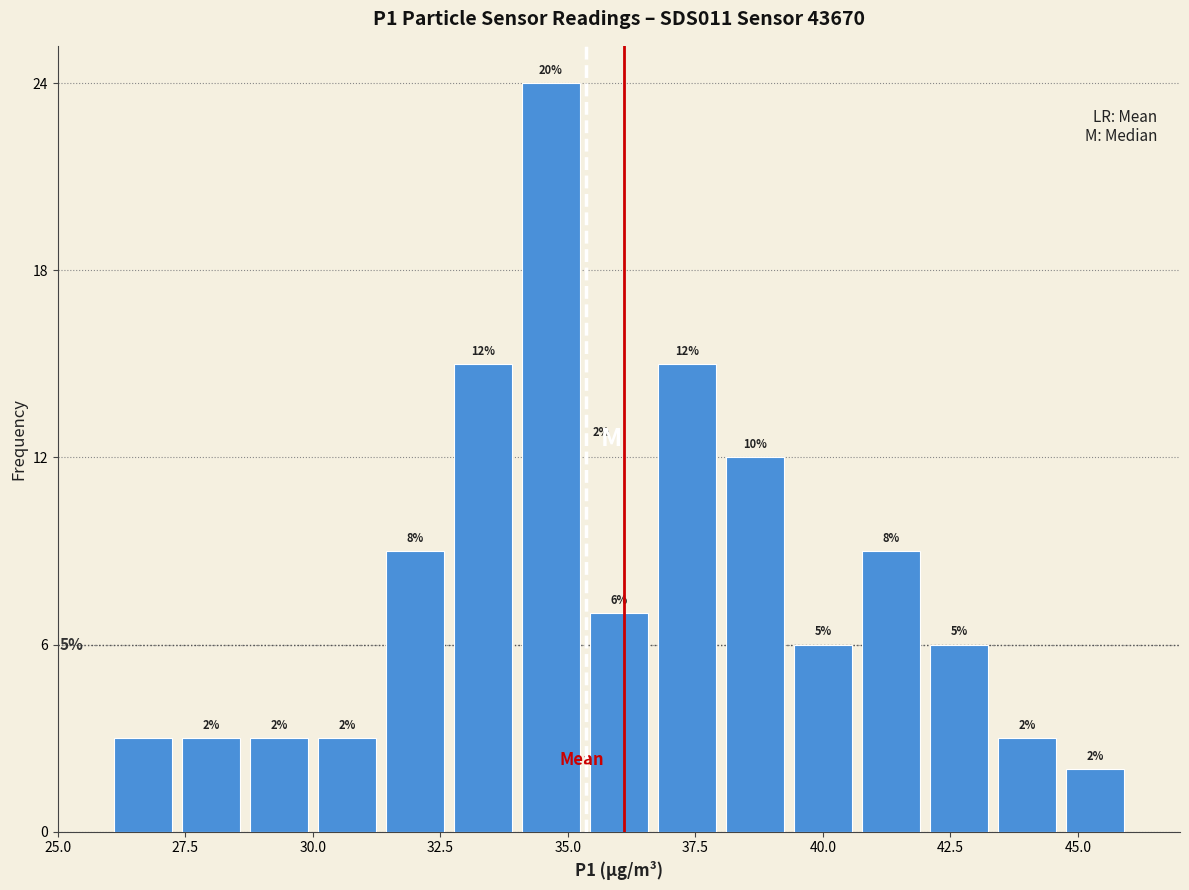

Around what value on the x-axis is the tallest bar? Give the approximate position of its centre, as read against the axis.

34.5